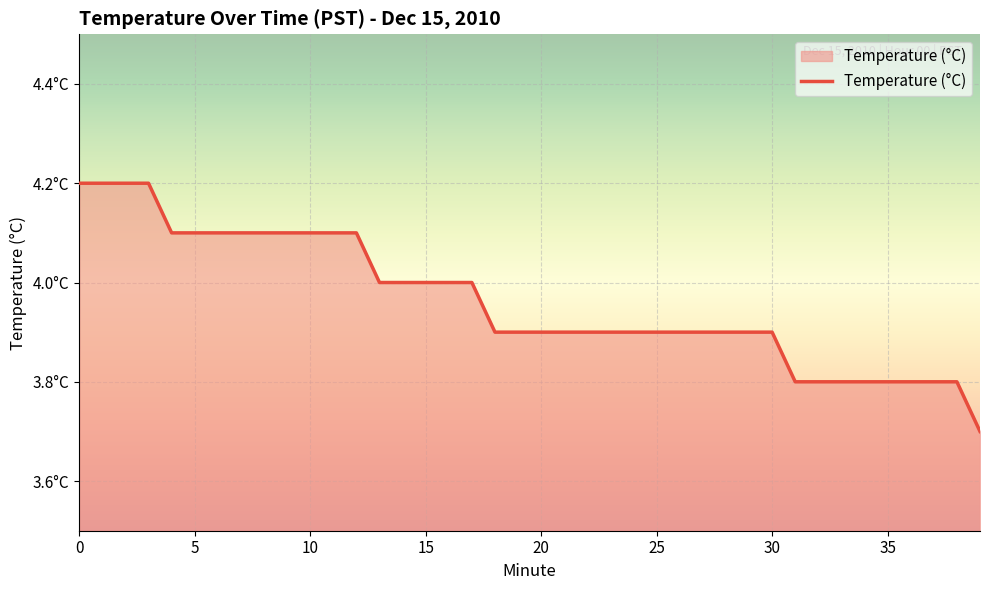

What is the maximum value shown in the chart?

4.2